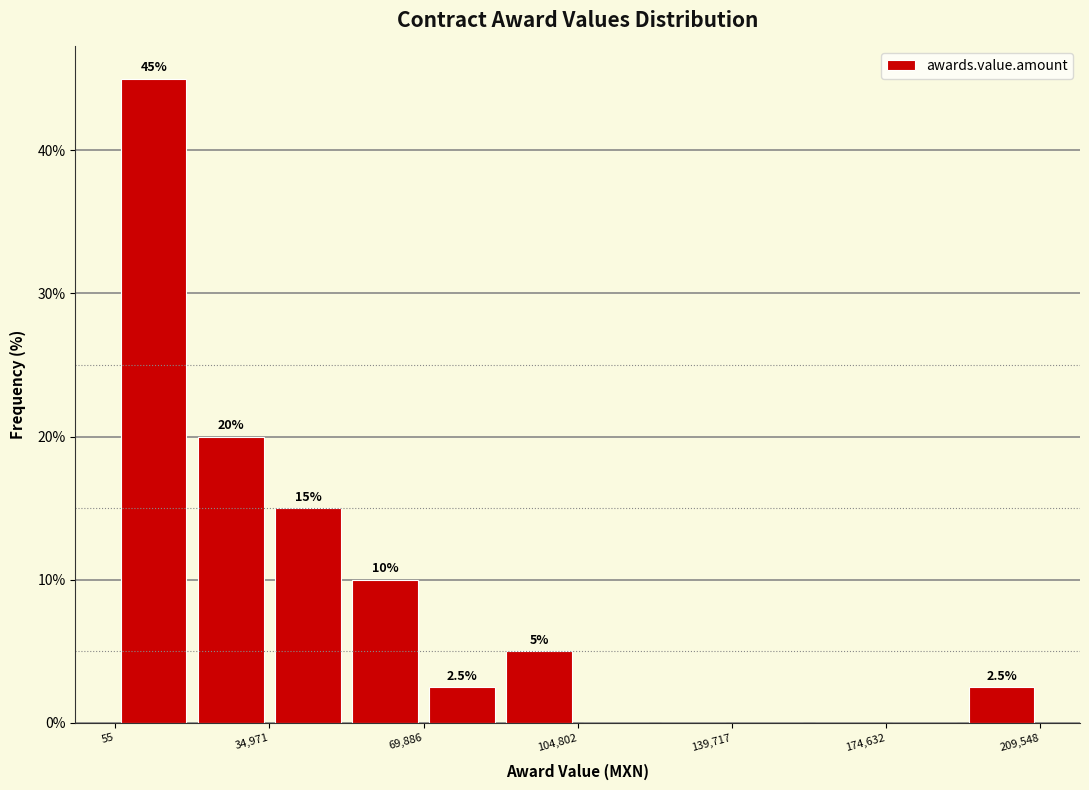

Around what value on the x-axis is the tallest bar? Give the approximate position of its centre, as read against the axis.

10000